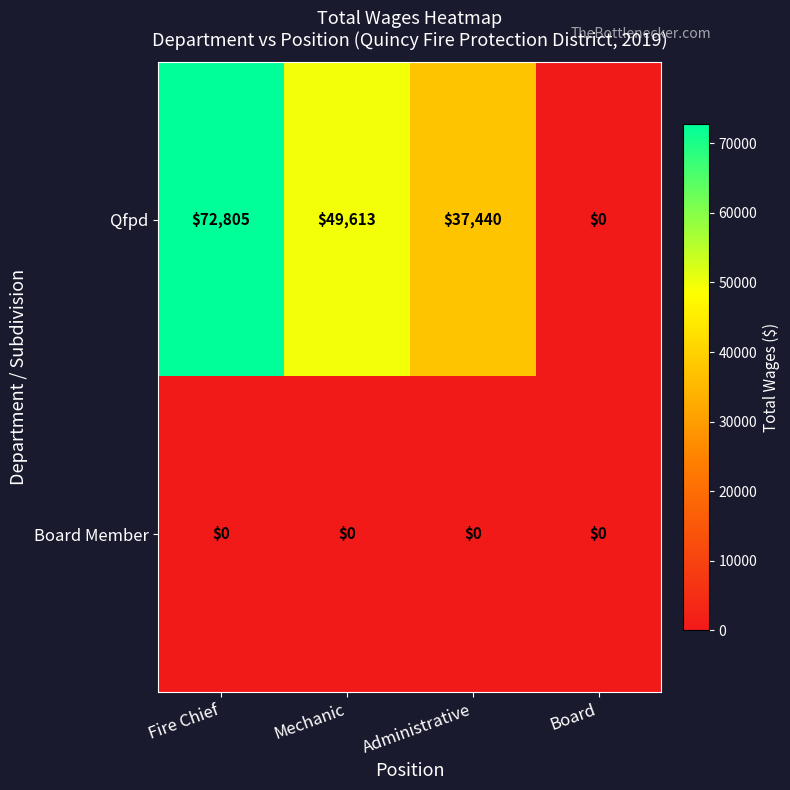

What is the difference between the Qfpd values at Fire Chief and Mechanic?

23192